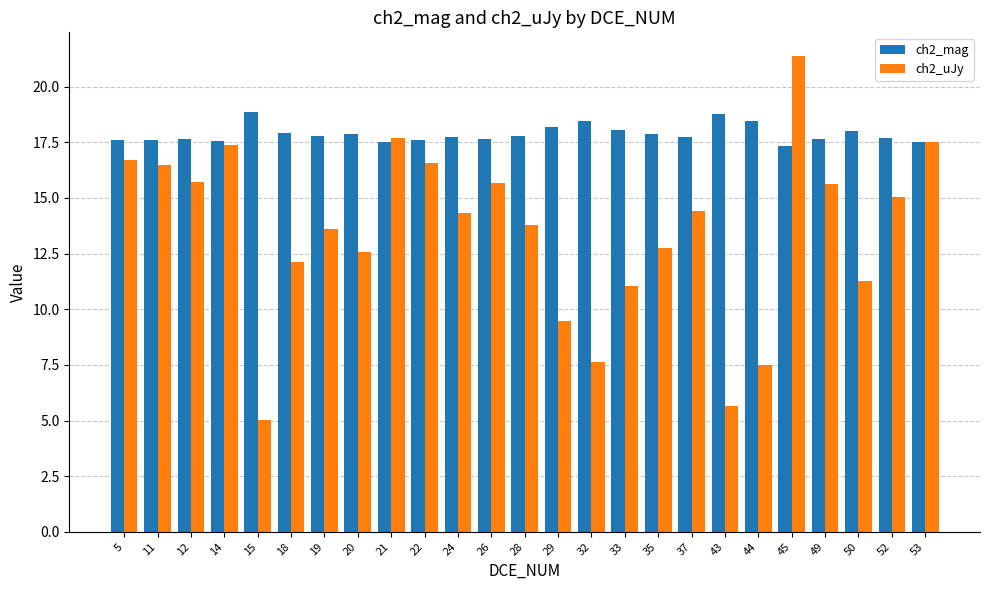

Which series has the widest spread of values?

ch2_uJy